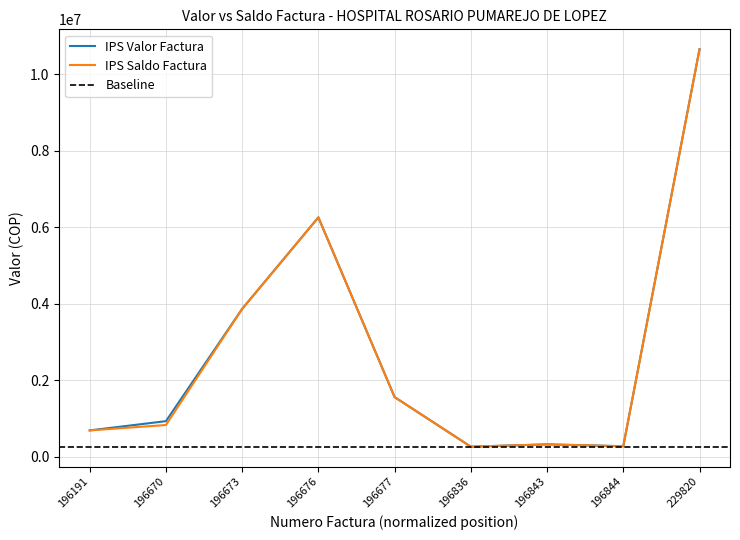

At which category is the sum across all series the highest?

229820